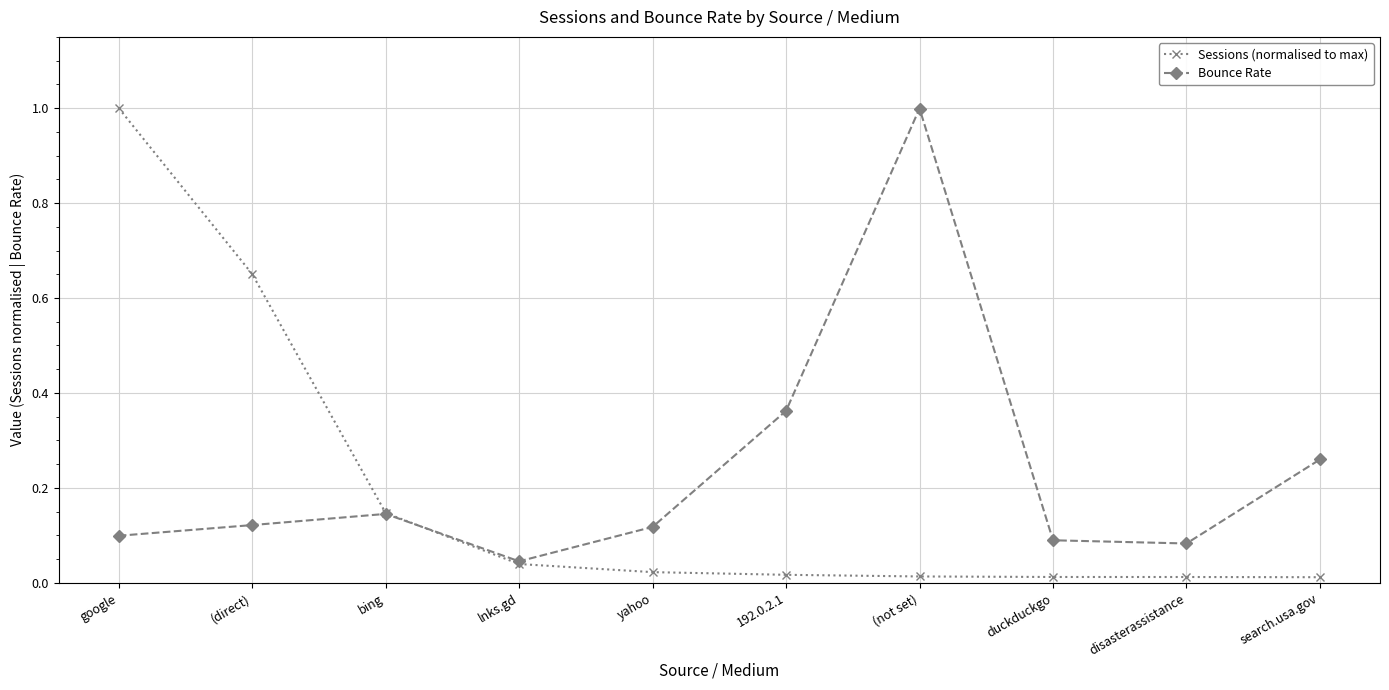

In Bounce Rate, how many points are higher than both neighbors (excluding endpoints)?

2